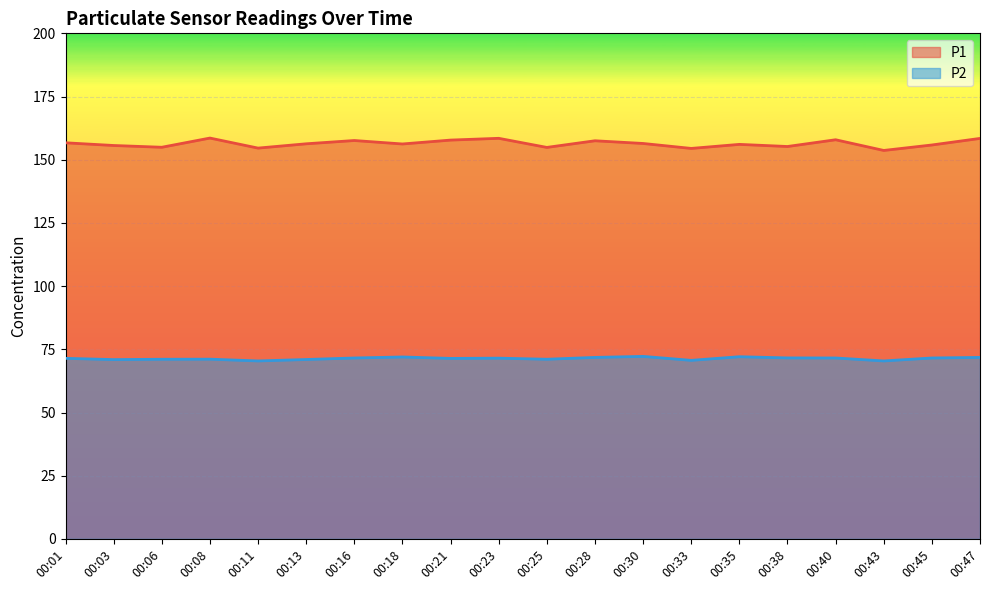

Where is the first local minimum for P1?

00:06